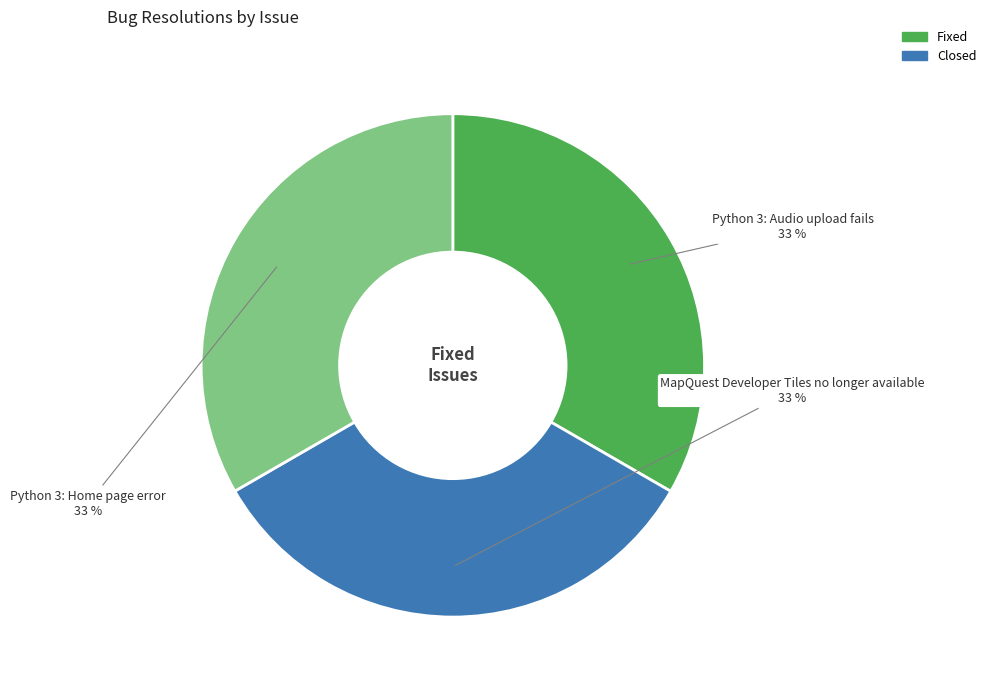

Combined, do Python 3: Audio upload fails and MapQuest Developer Tiles no longer available account for over 50%?

Yes